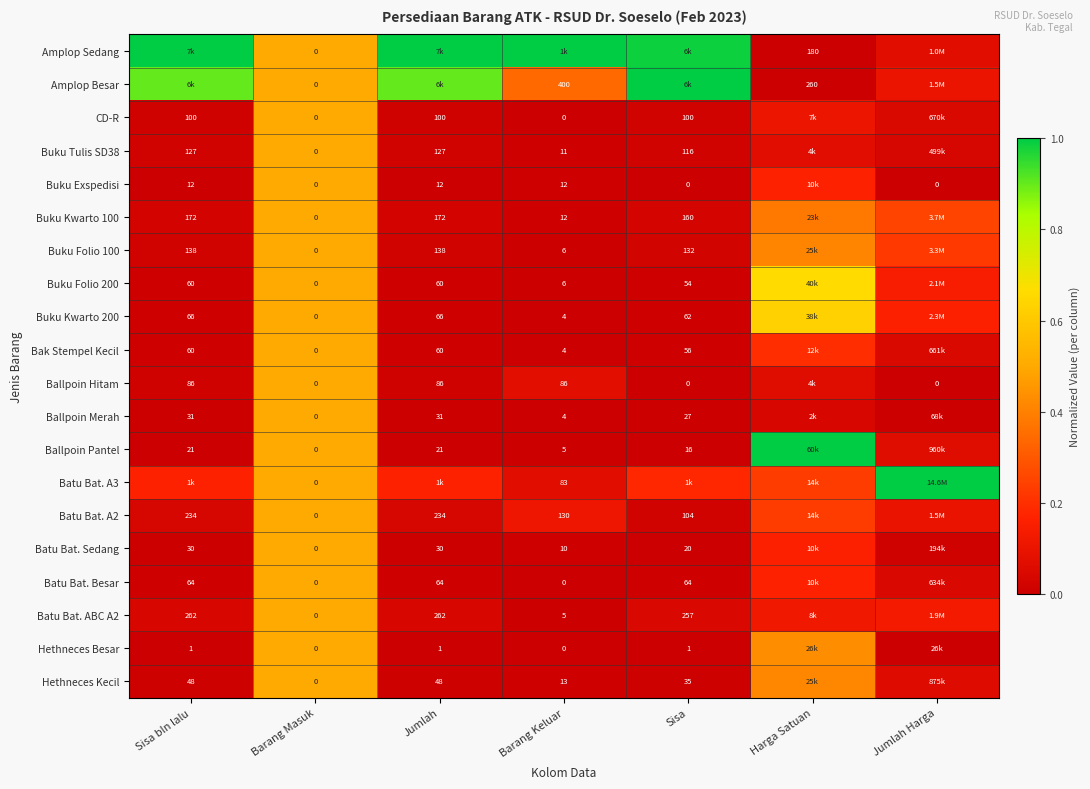

Is the value of Ballpoin Hitam at Jumlah greater than the value of Buku Folio 200 at Barang Masuk?

Yes